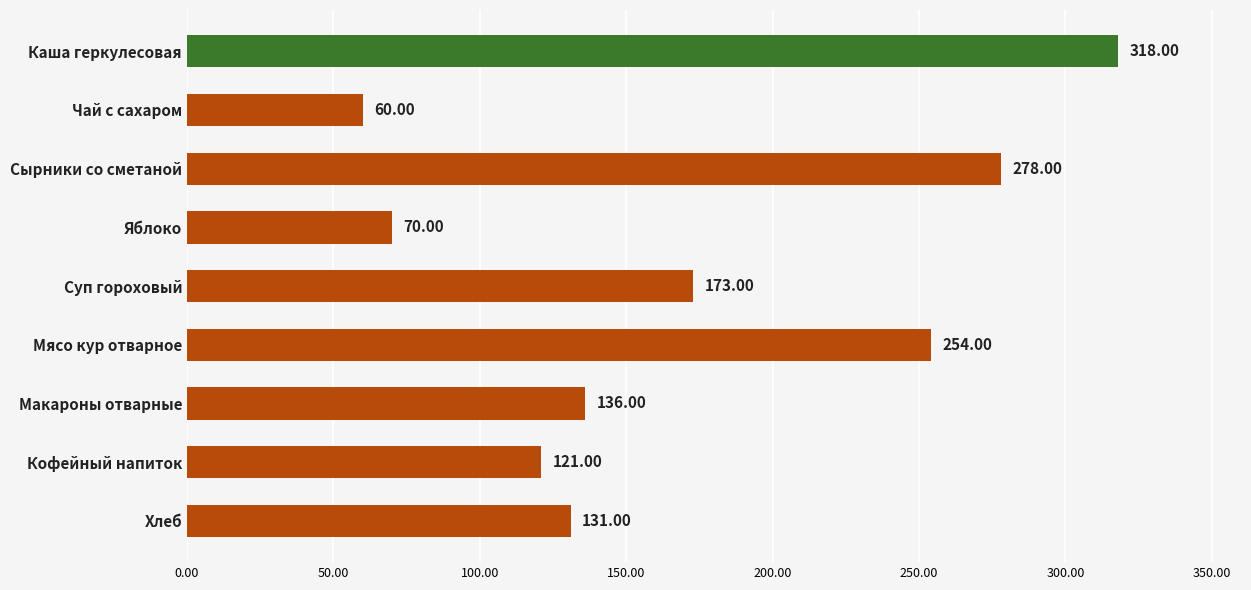

What is the label of the 1st bar from the top?

Каша геркулесовая